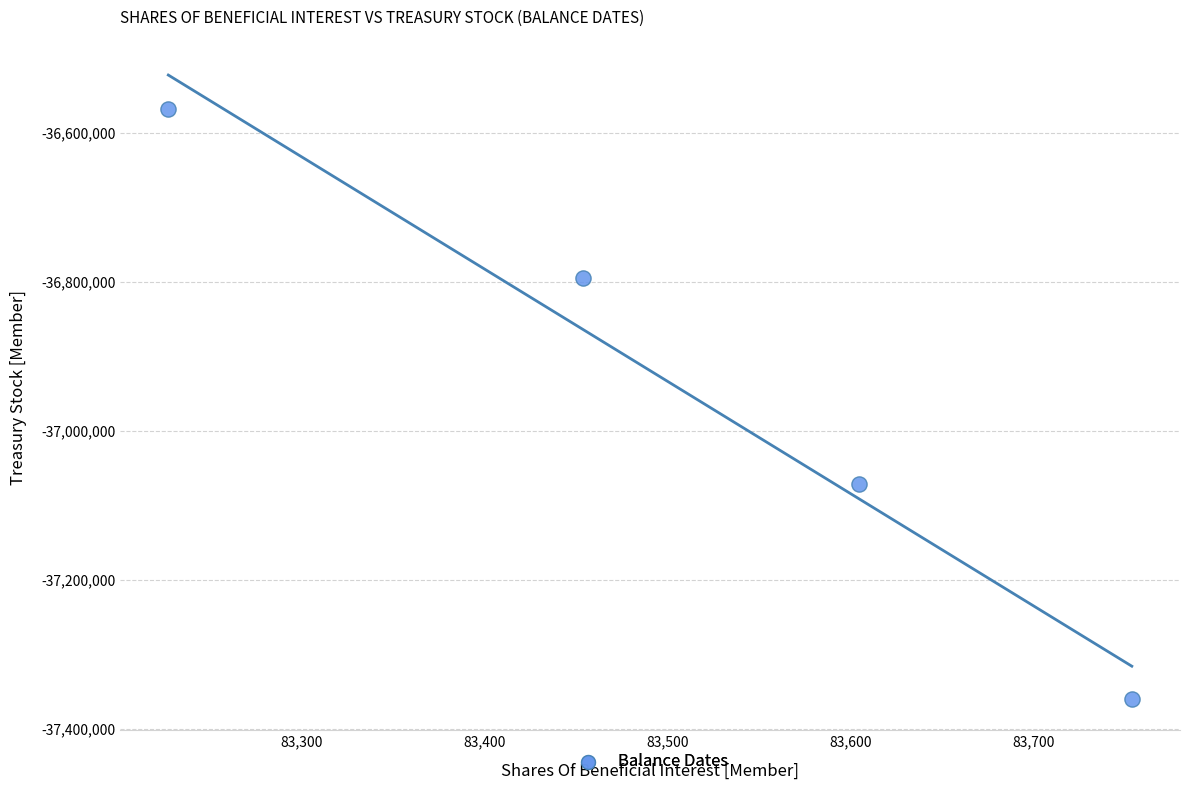

What is the average X value?

83510